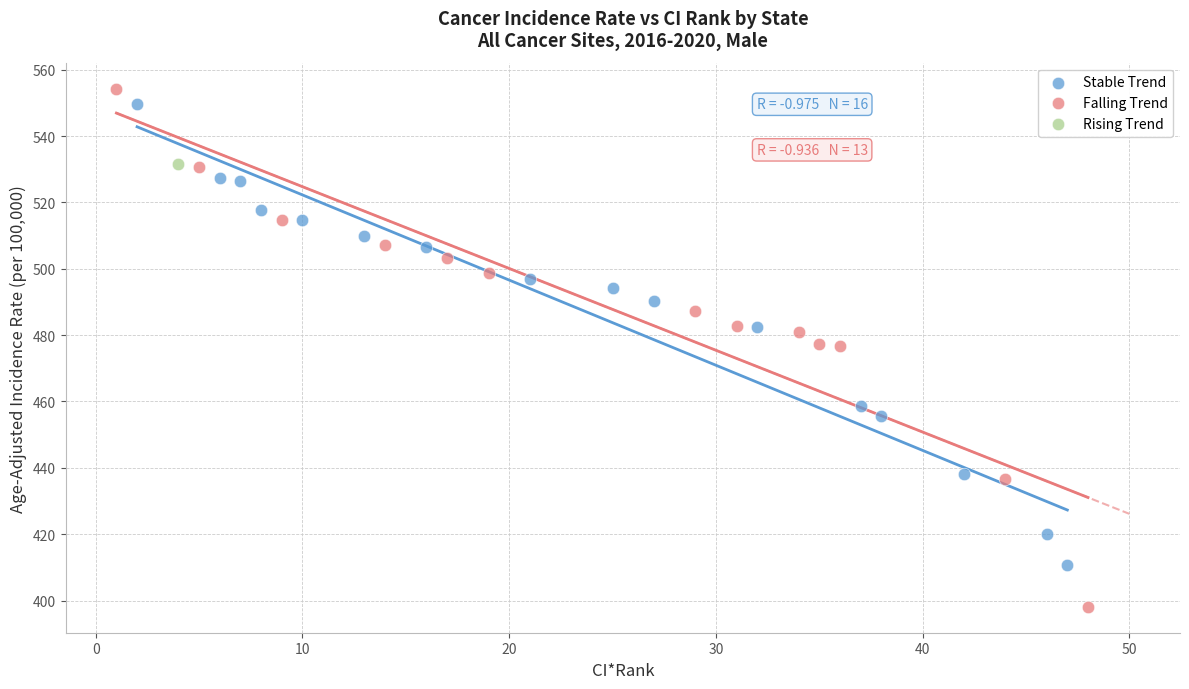

What are all the series names shown in the legend?

Stable Trend, Falling Trend, Rising Trend